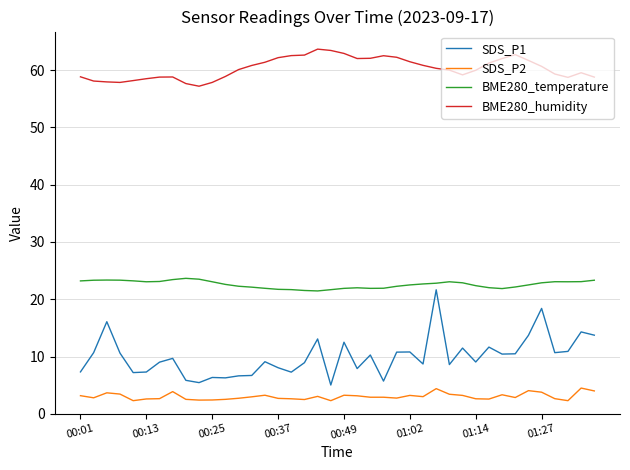

What is the minimum value shown in the chart?

2.3